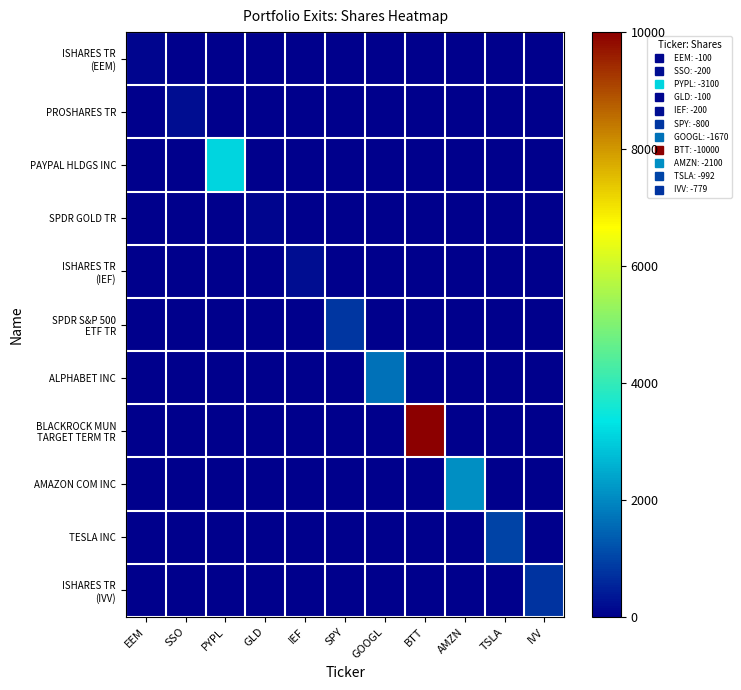

List the series in order of their peak value, highest first.

BLACKROCK MUN TARGET TERM TR, PAYPAL HLDGS INC, AMAZON COM INC, ALPHABET INC, TESLA INC, SPDR S&P 500 ETF TR, ISHARES TR (IVV), PROSHARES TR, ISHARES TR (IEF), ISHARES TR (EEM), SPDR GOLD TR